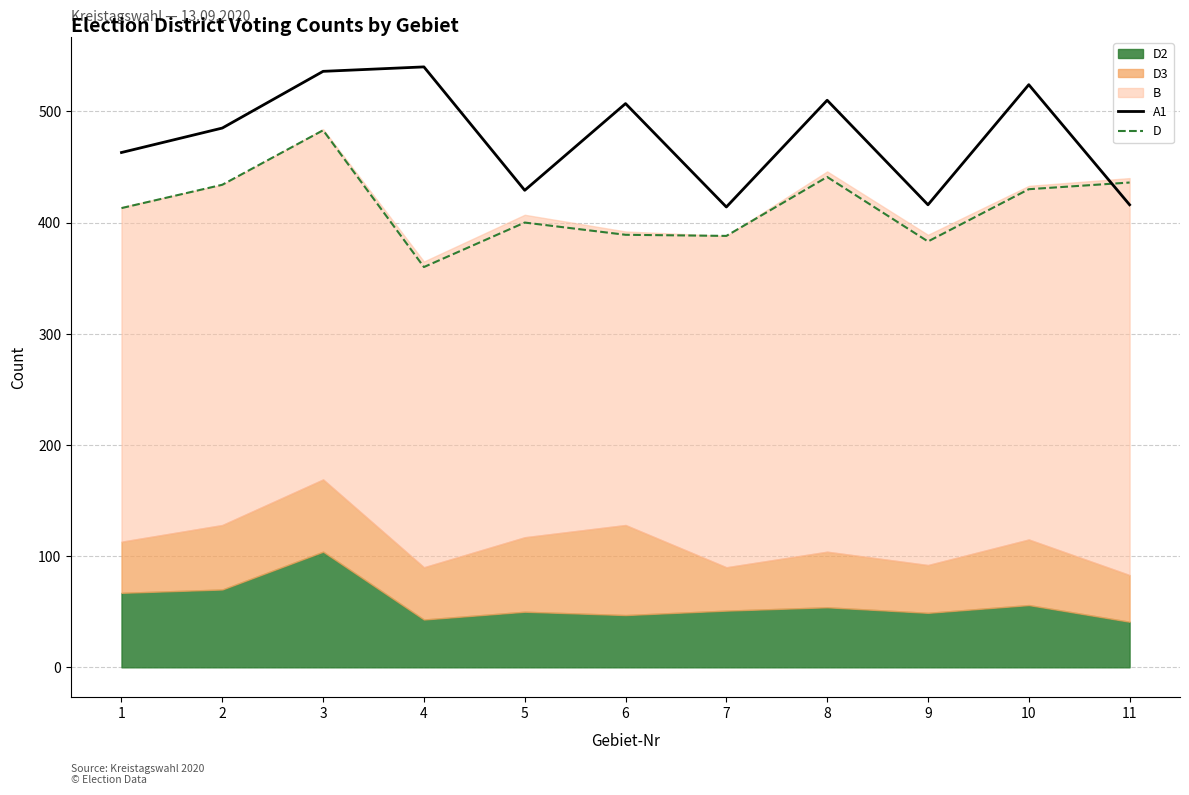

What is the value of the A1 point at the 9th from the left?

416